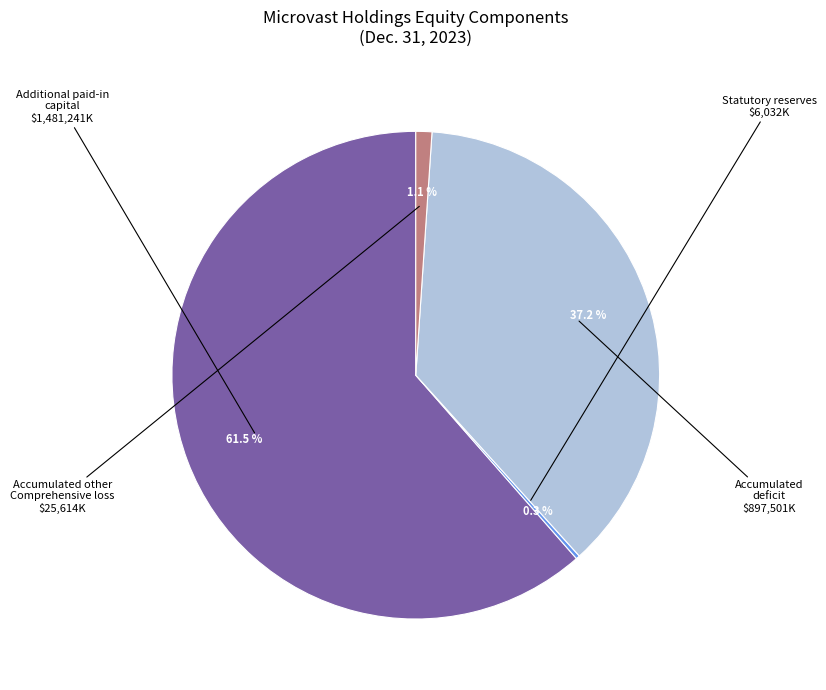

Is there any slice that represents more than half of the pie?

Yes